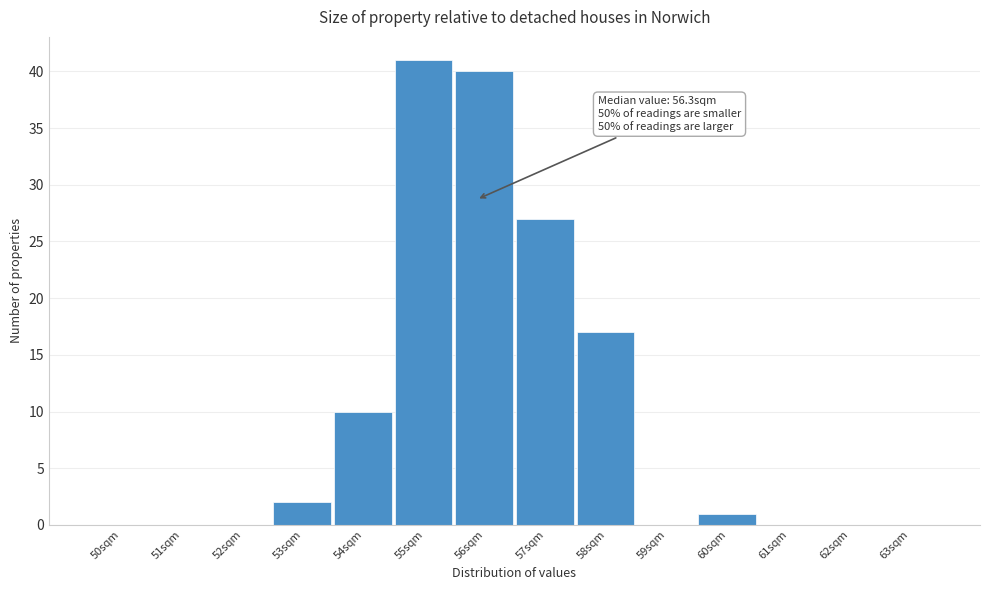

Reading right to left, transcribe all the data shown in this chart.

63sqm=0	62sqm=0	61sqm=0	60sqm=1	59sqm=0	58sqm=17	57sqm=27	56sqm=40	55sqm=41	54sqm=10	53sqm=2	52sqm=0	51sqm=0	50sqm=0